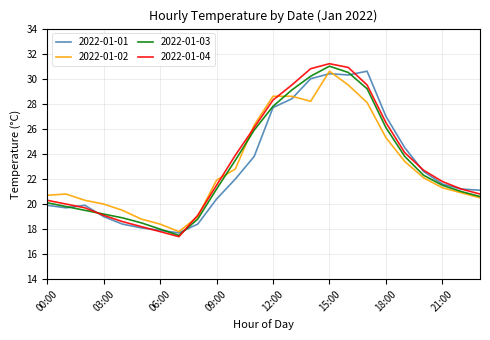

Which series has the largest range (max minus min)?

2022-01-04